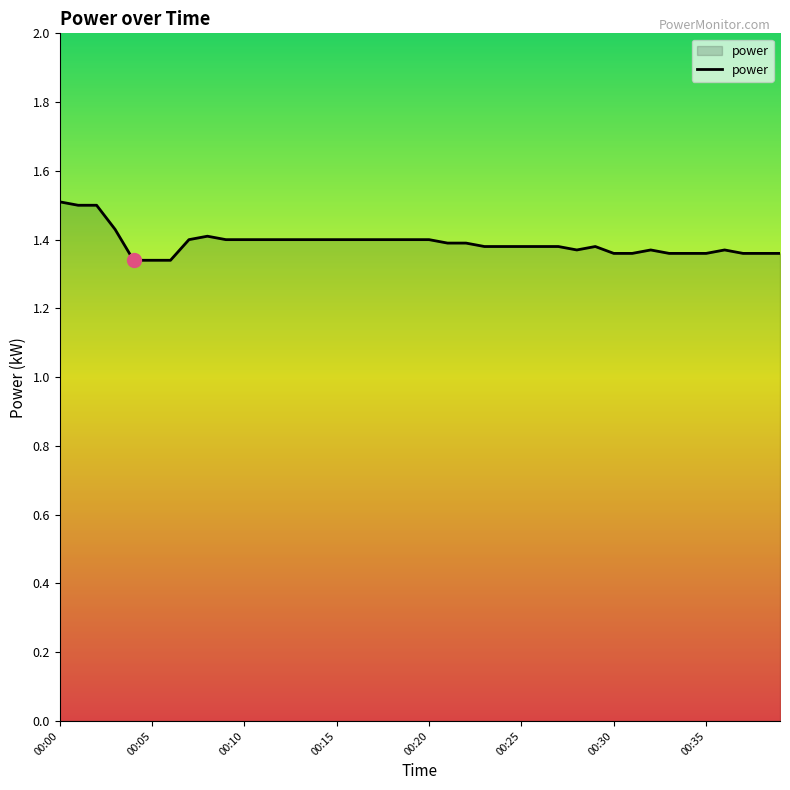

What is the greatest value displayed?

1.5